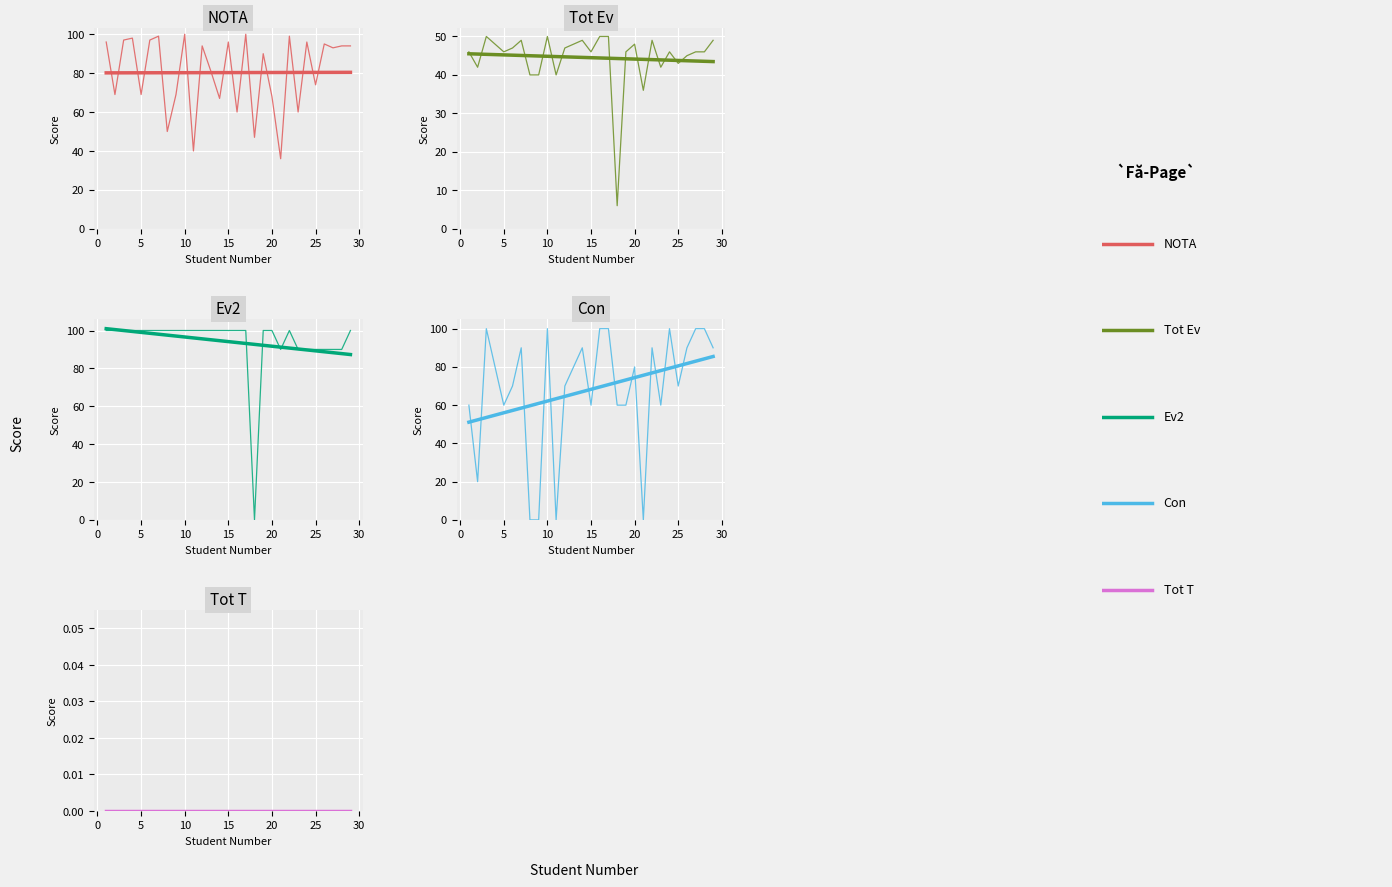

What is the difference between the maximum and minimum values in the NOTA series?

64